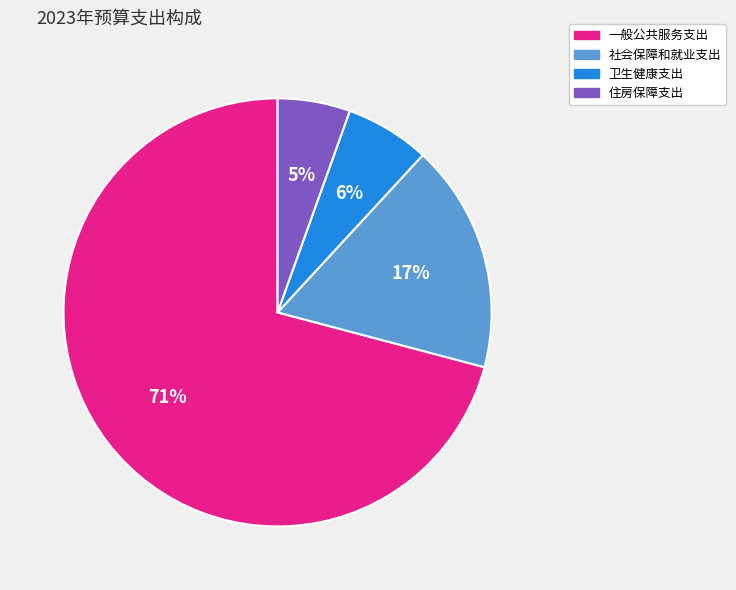

Which has a higher value, 社会保障和就业支出 or 一般公共服务支出?

一般公共服务支出